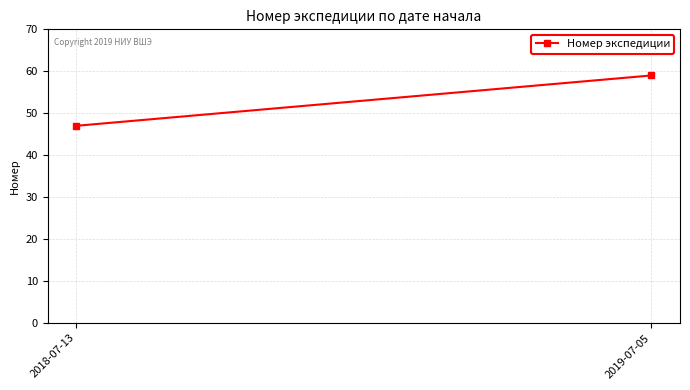

List the labels in order of value, largest first.

2019-07-05, 2018-07-13